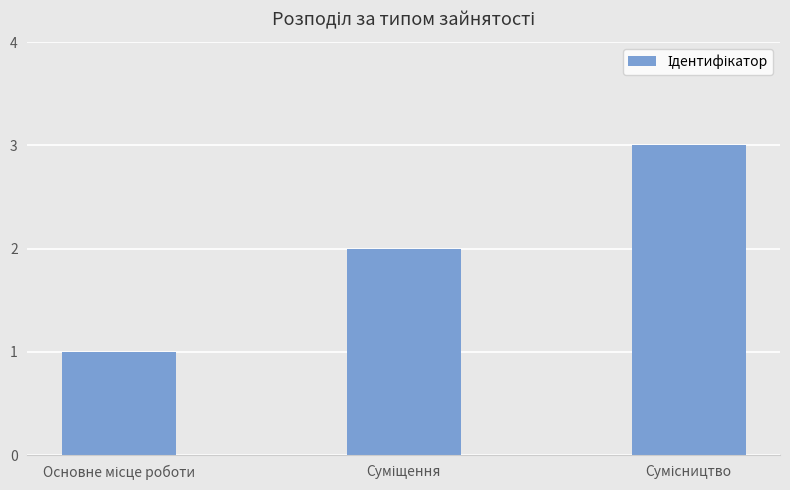

How many bars are there in total?

3